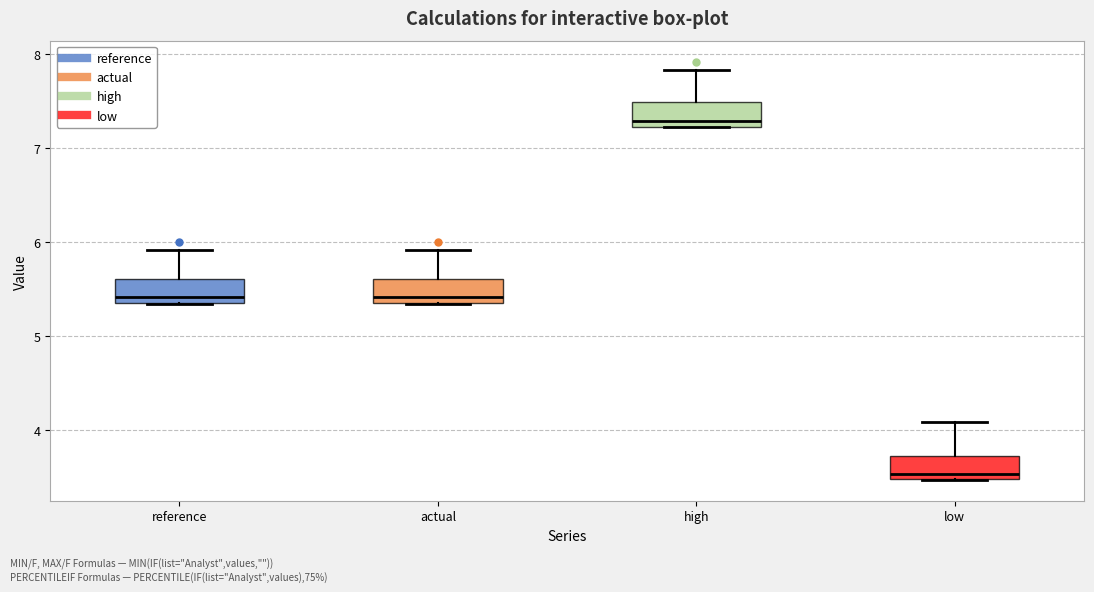

Reading left to right, transcribe this box plot: for each box, give where its median line is, the range the box spans, and where its two whiskers end, as read against the y-axis. The values are not printed on the chart, so give them approximately, as read against the axis.

reference: median 5.4, box 5.3 to 5.6, whiskers 5.3 to 5.9
actual: median 5.4, box 5.3 to 5.6, whiskers 5.3 to 5.9
high: median 7.3, box 7.2 to 7.5, whiskers 7.2 to 7.8
low: median 3.5 (just above the box's lower edge), box 3.5 to 3.7, whiskers 3.5 to 4.1